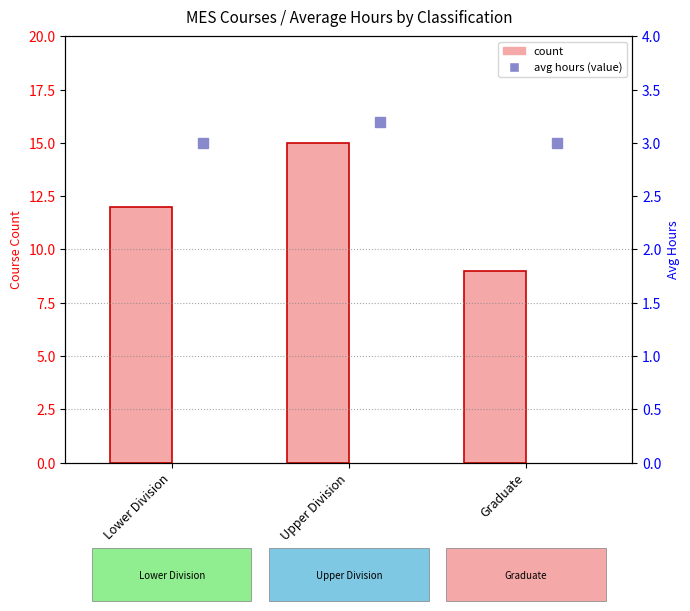

What is the label of the 3rd bar from the right?

Lower Division